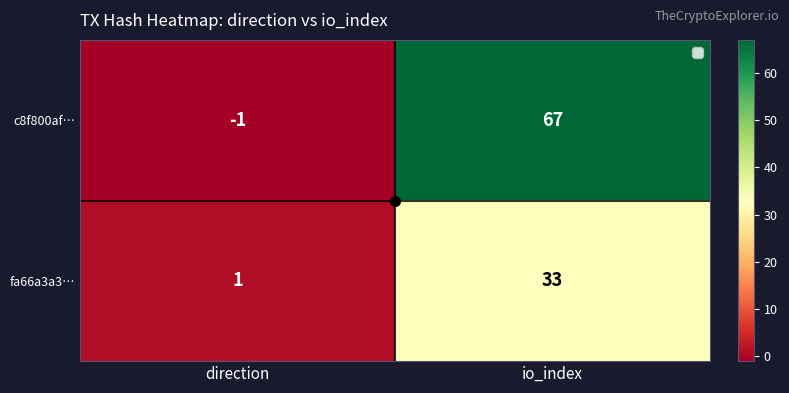

The value of c8f800af… at direction is 0. True or false?

False